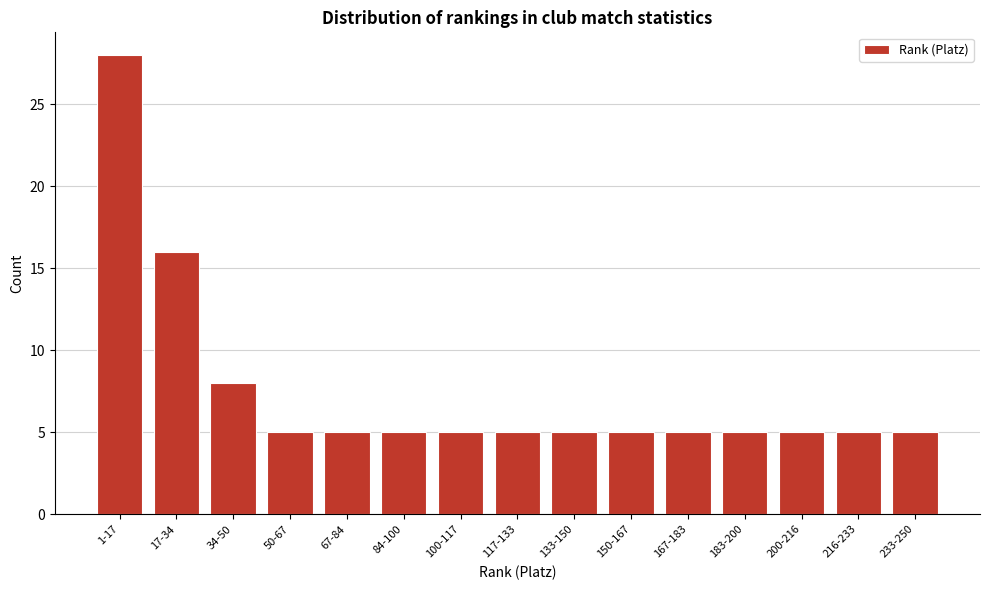

Reading left to right, list all the values displayed in this chart.

1-17=28	17-34=16	34-50=8	50-67=5	67-84=5	84-100=5	100-117=5	117-133=5	133-150=5	150-167=5	167-183=5	183-200=5	200-216=5	216-233=5	233-250=5